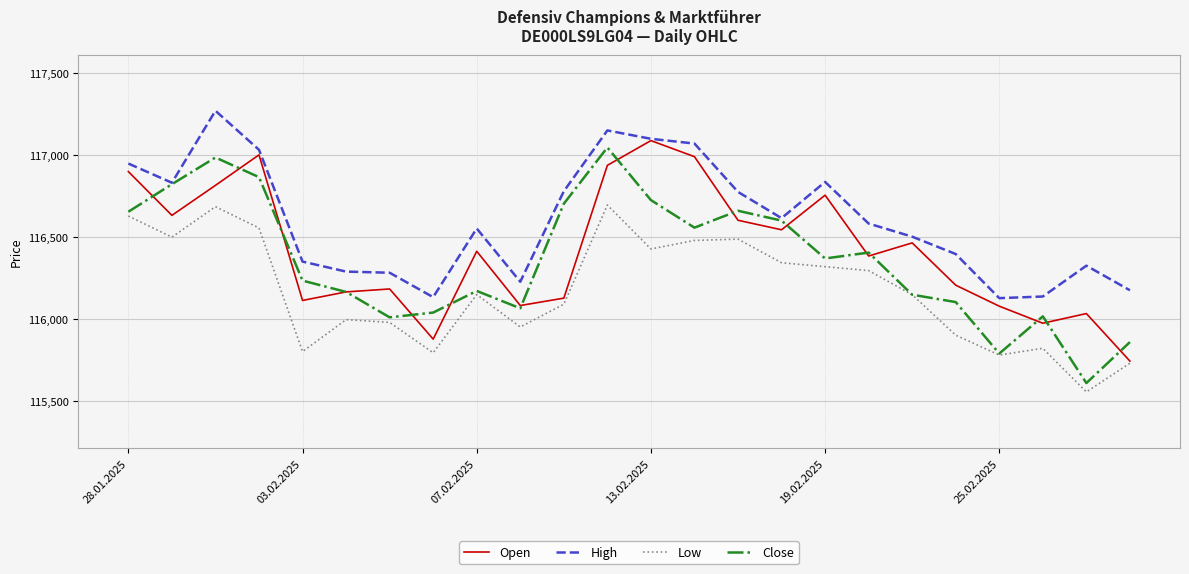

What is the maximum value shown in the chart?

117270